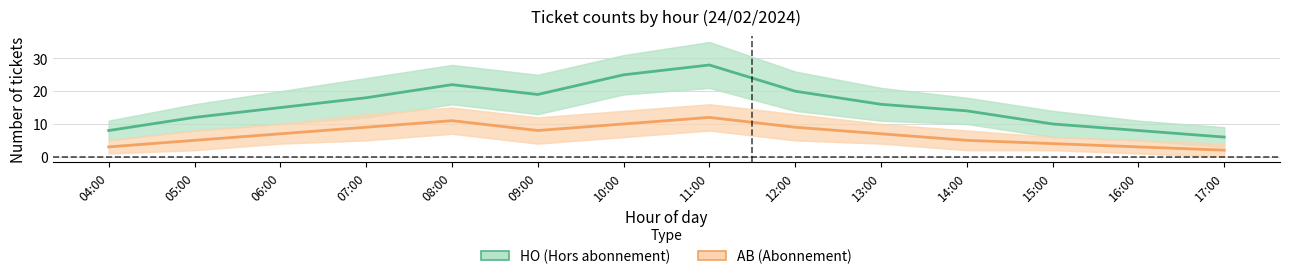

The HO (Hors abonnement) series shows 29 at 07:00. True or false?

False